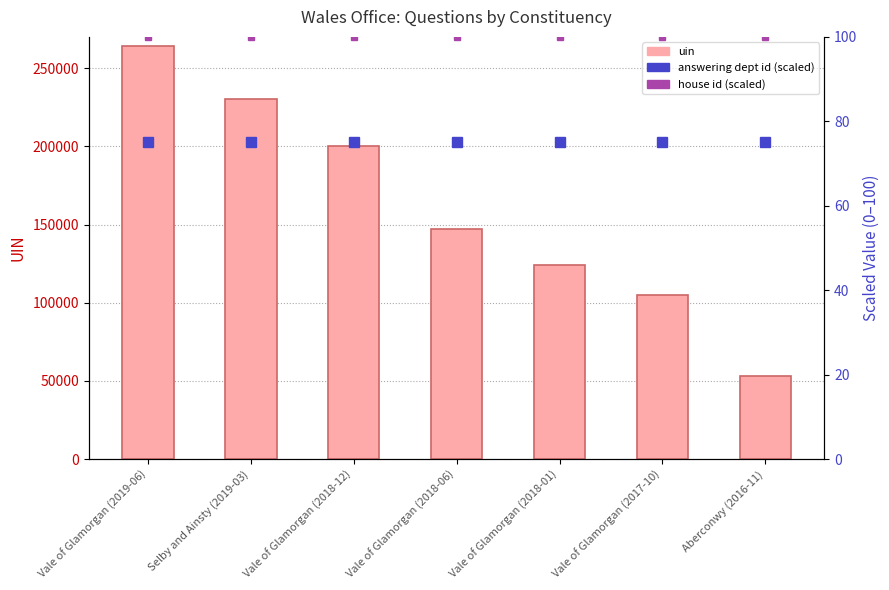

At Selby and Ainsty (2019-03), list the series in order from largest to smallest.

uin, house id (scaled), answering dept id (scaled)